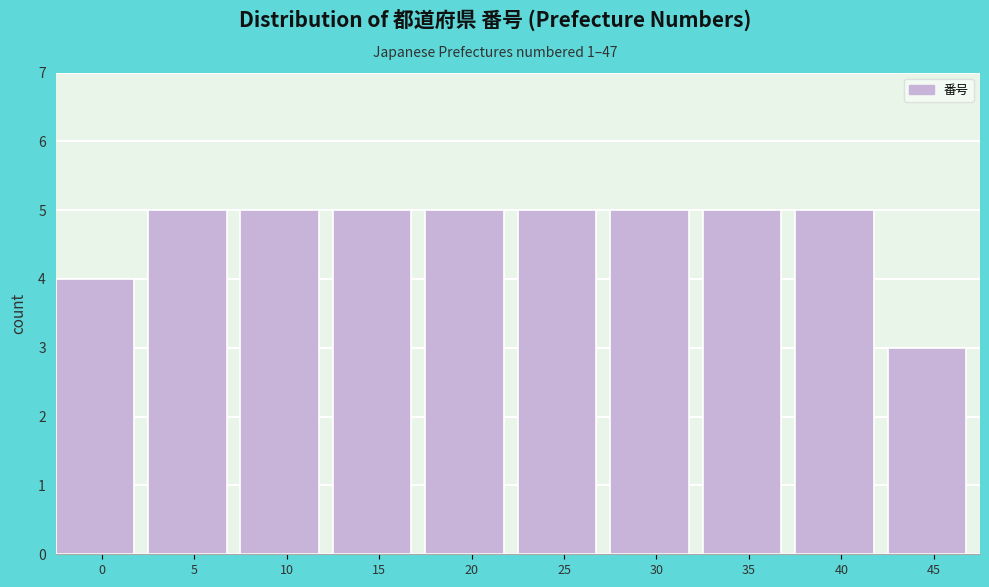

Reading left to right, what are all the values shown in this chart?

4	5	5	5	5	5	5	5	5	3